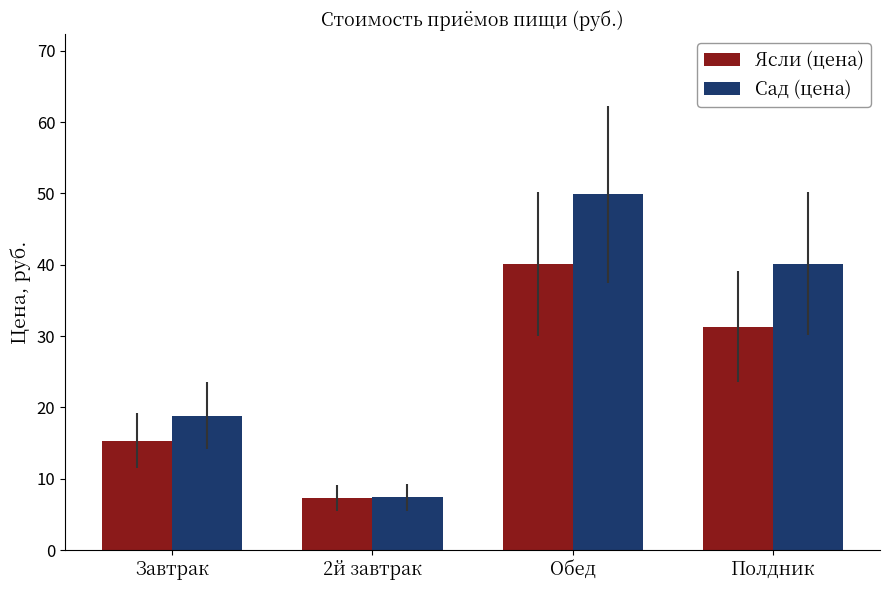

Read the Ясли (цена) value at Полдник.

31.3